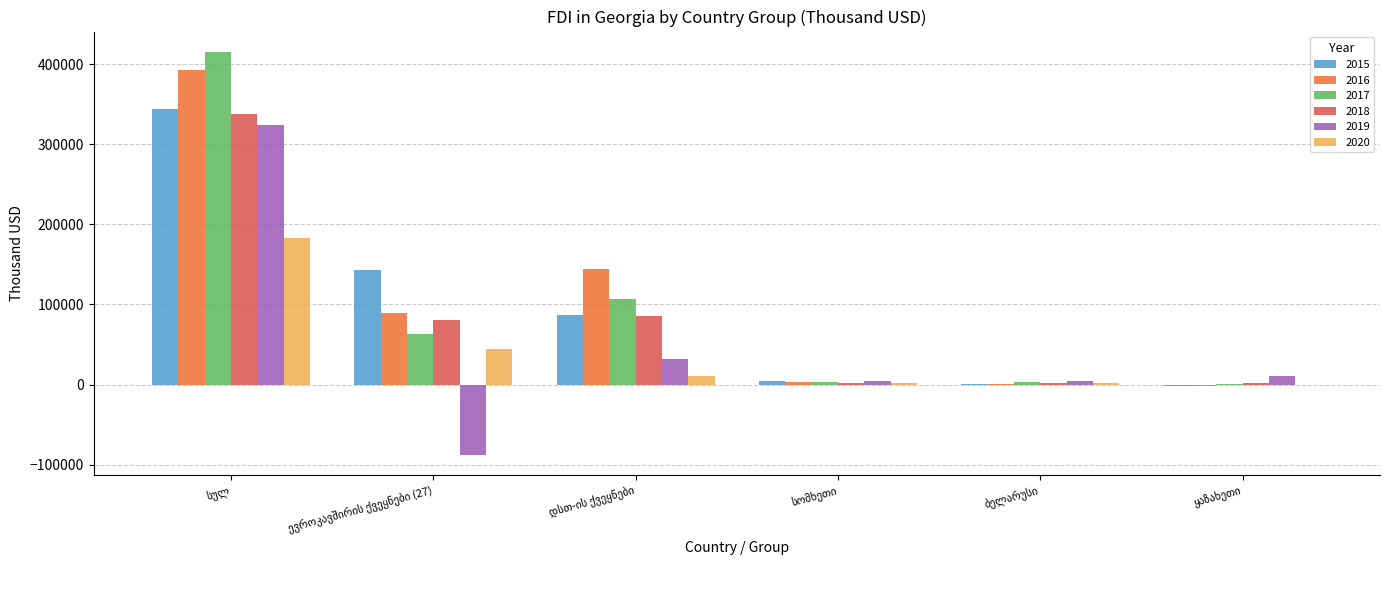

What is the maximum value for 2019?

323817.5